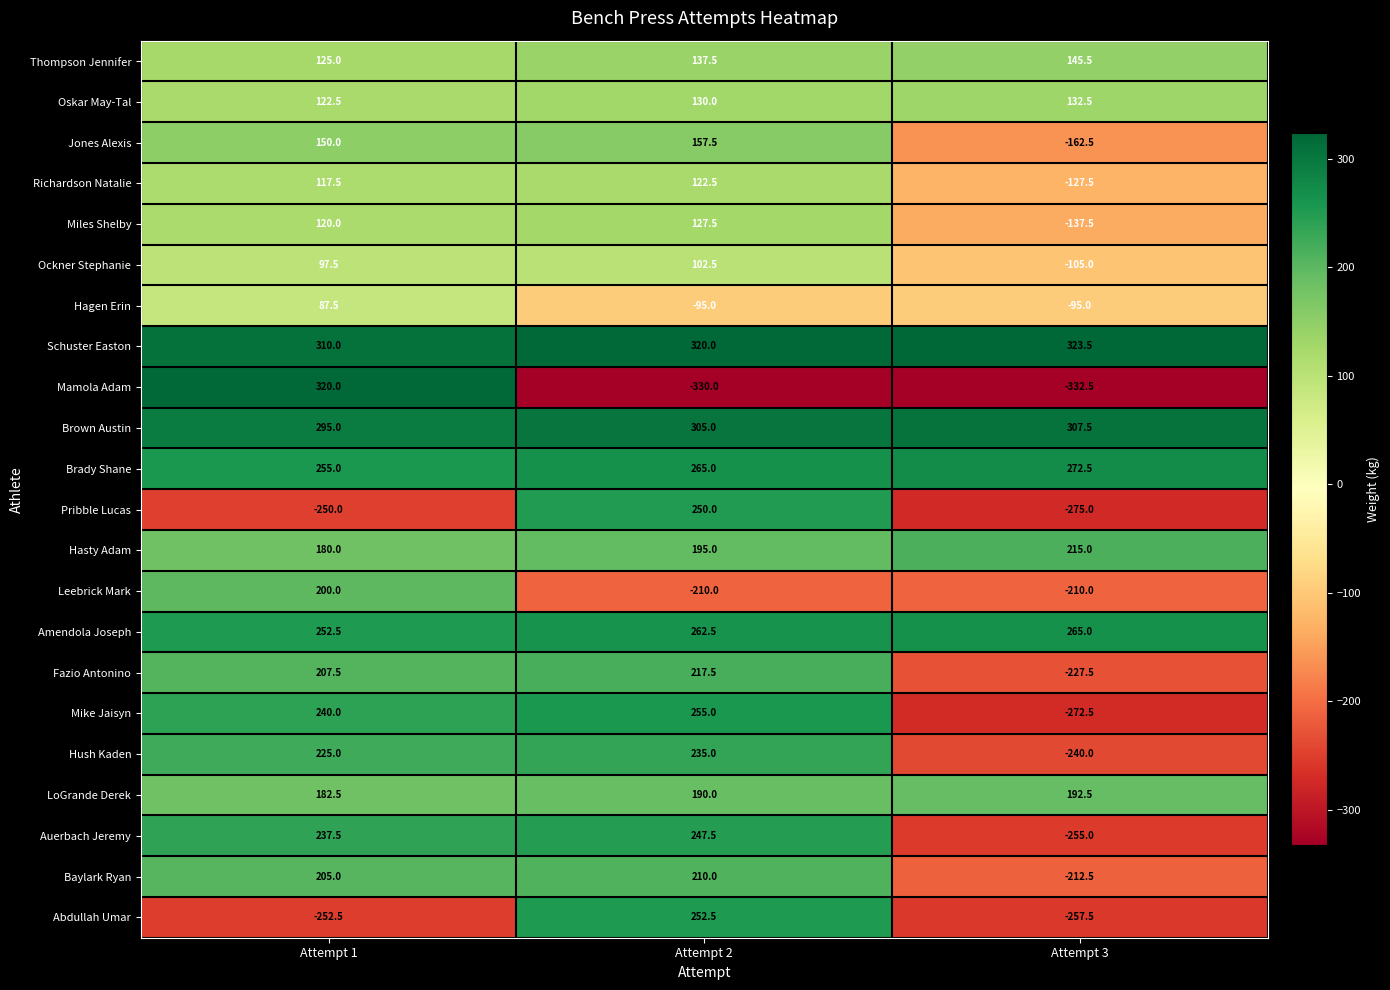

Rank the series at Attempt 1 from lowest to highest value.

Abdullah Umar, Pribble Lucas, Hagen Erin, Ockner Stephanie, Richardson Natalie, Miles Shelby, Oskar May-Tal, Thompson Jennifer, Jones Alexis, Hasty Adam, LoGrande Derek, Leebrick Mark, Baylark Ryan, Fazio Antonino, Hush Kaden, Auerbach Jeremy, Mike Jaisyn, Amendola Joseph, Brady Shane, Brown Austin, Schuster Easton, Mamola Adam